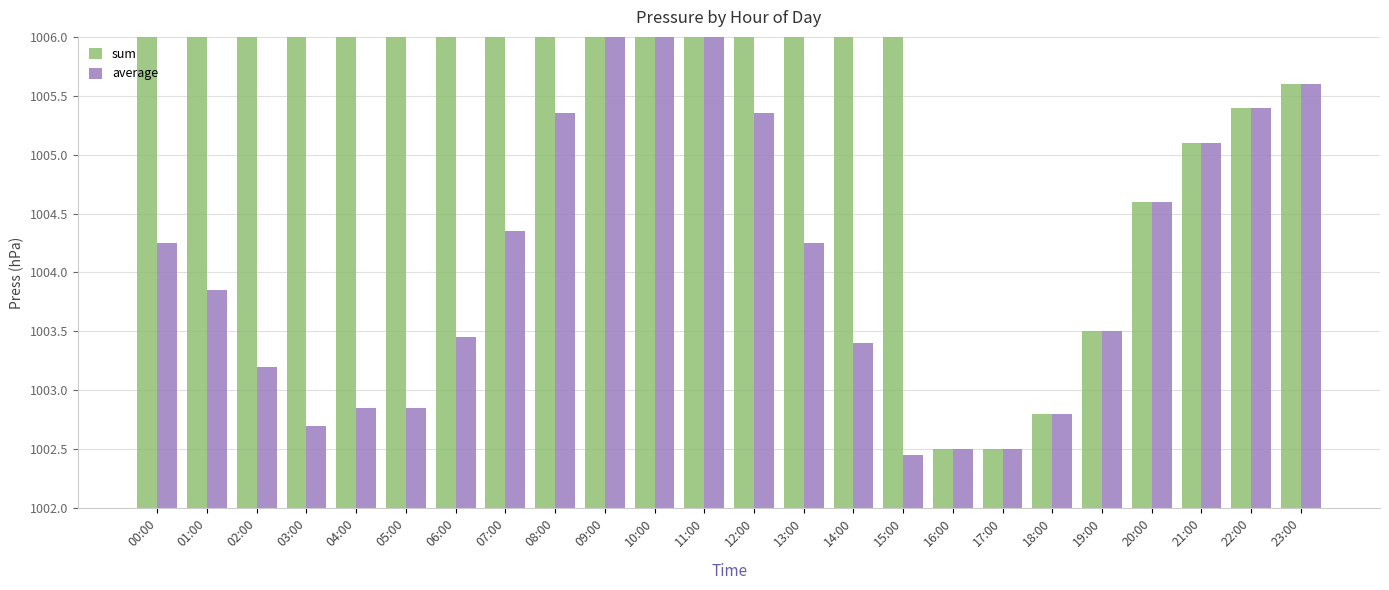

What is the label of the 11th bar from the left?

10:00